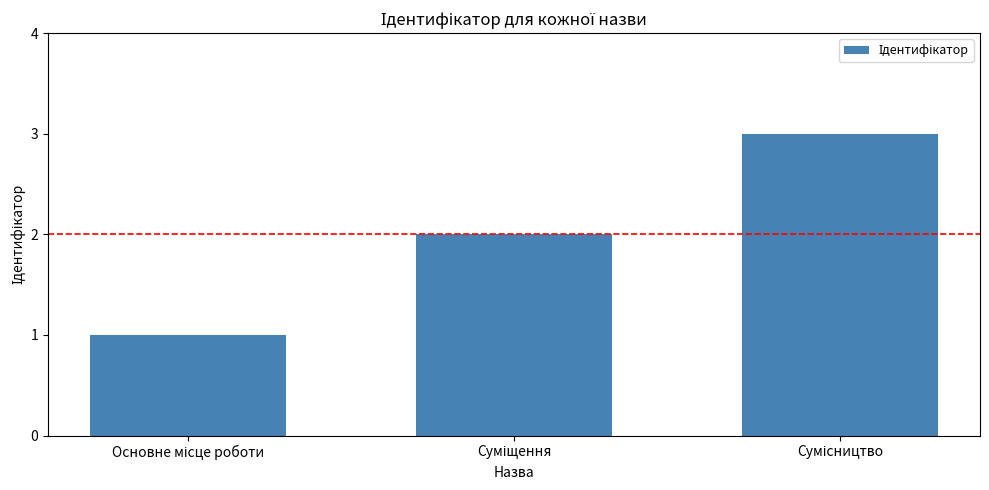

What is the greatest value displayed?

3